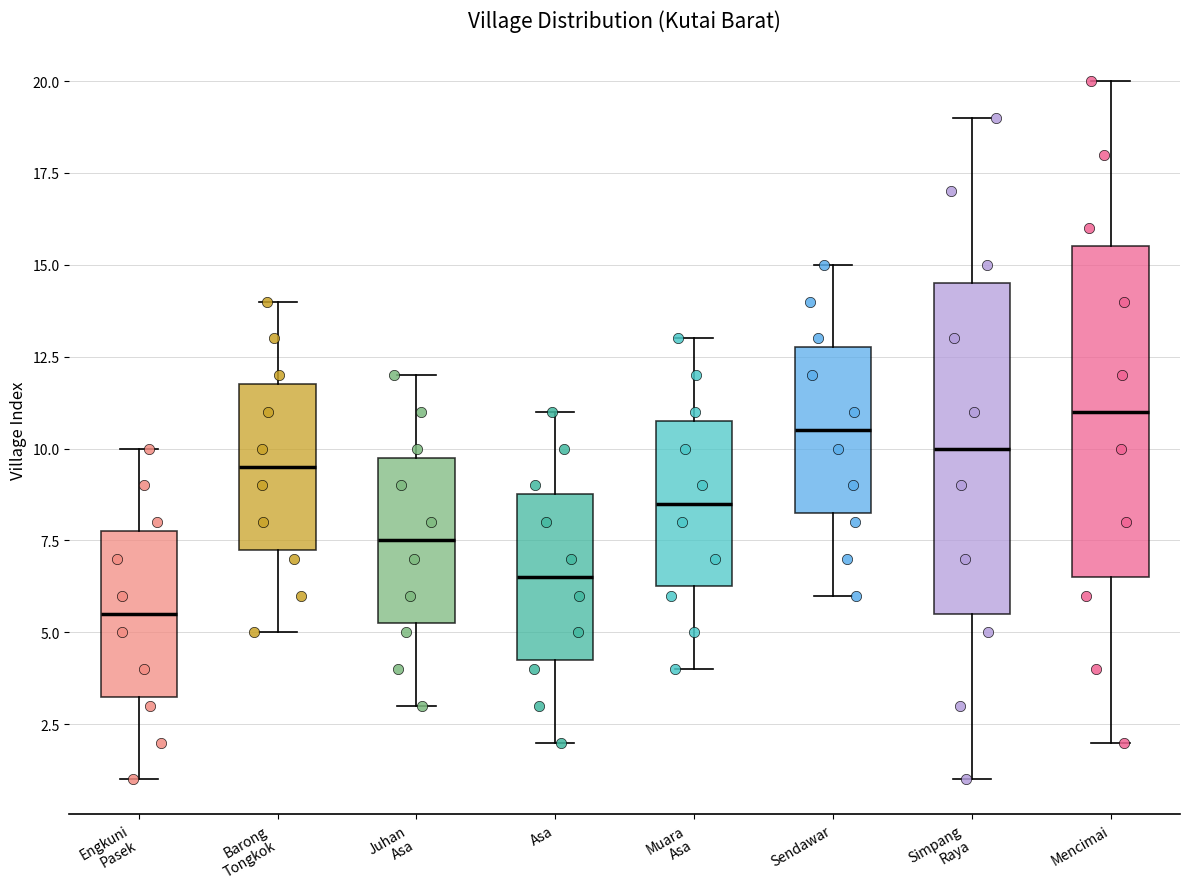

Which box has the lowest median line?

Engkuni Pasek